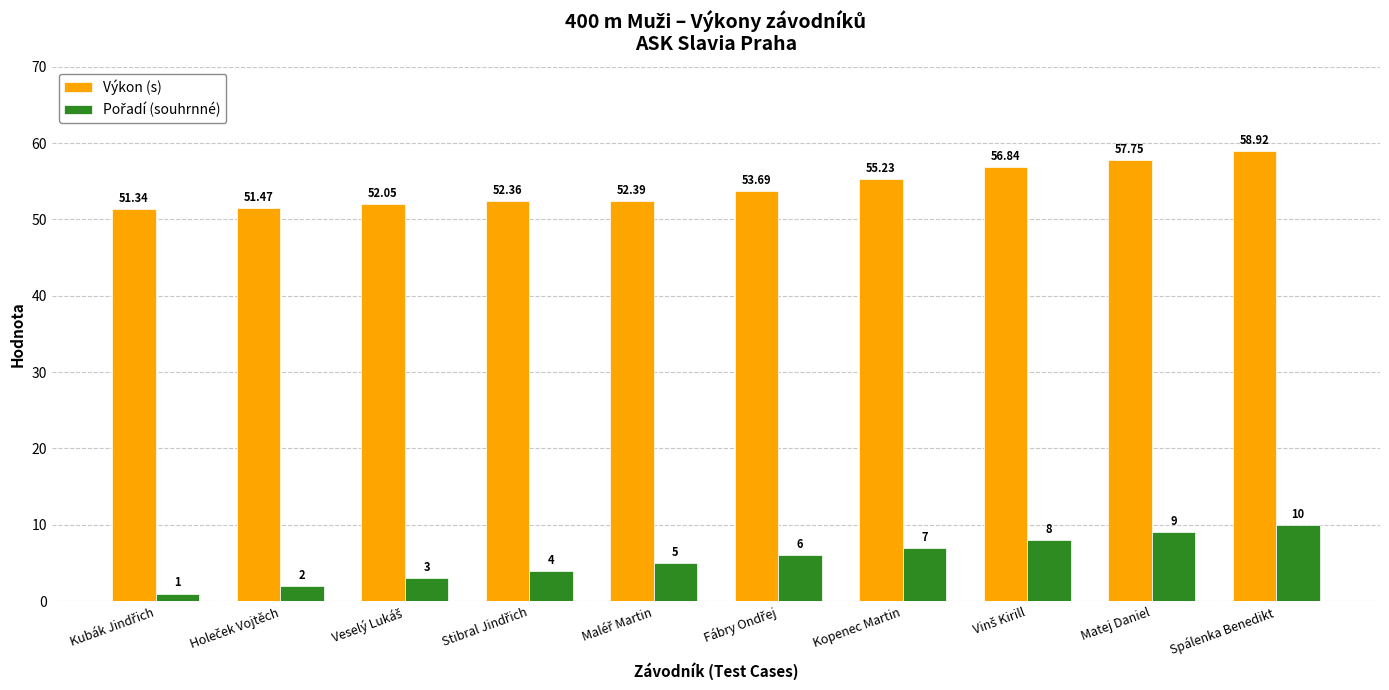

What is the average value of the Výkon (s) series?

54.2